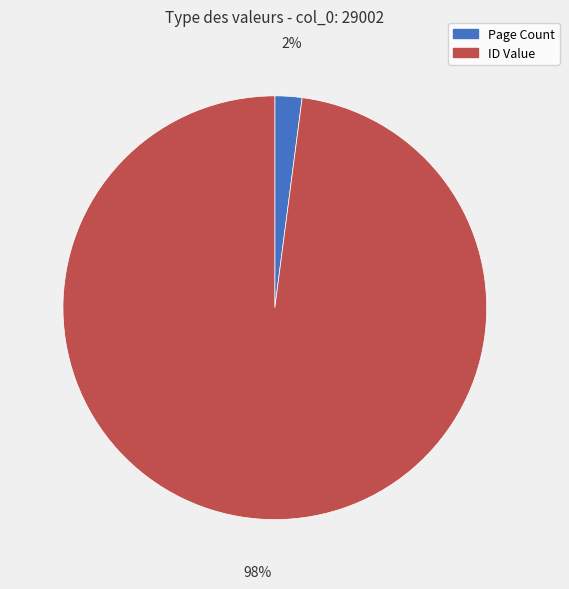

How many slices are in this pie chart?

2